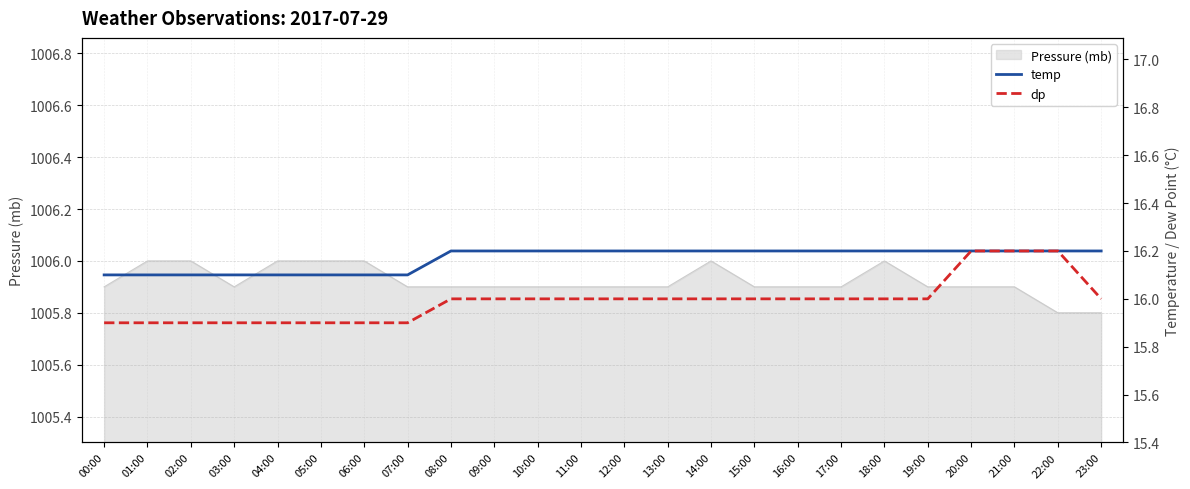

The value of temp at 19:00 is 24.6. True or false?

False